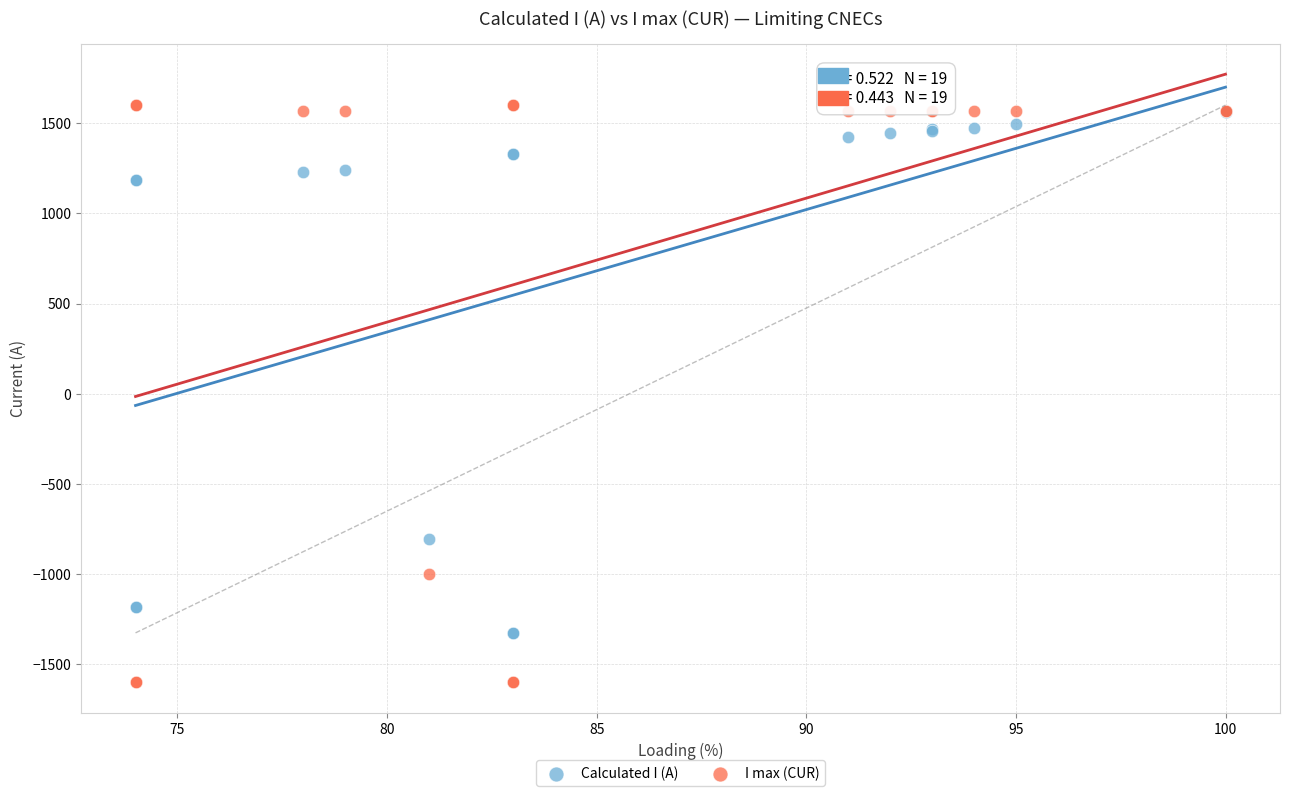

Which series has the largest Y range (max minus min)?

I max (CUR)